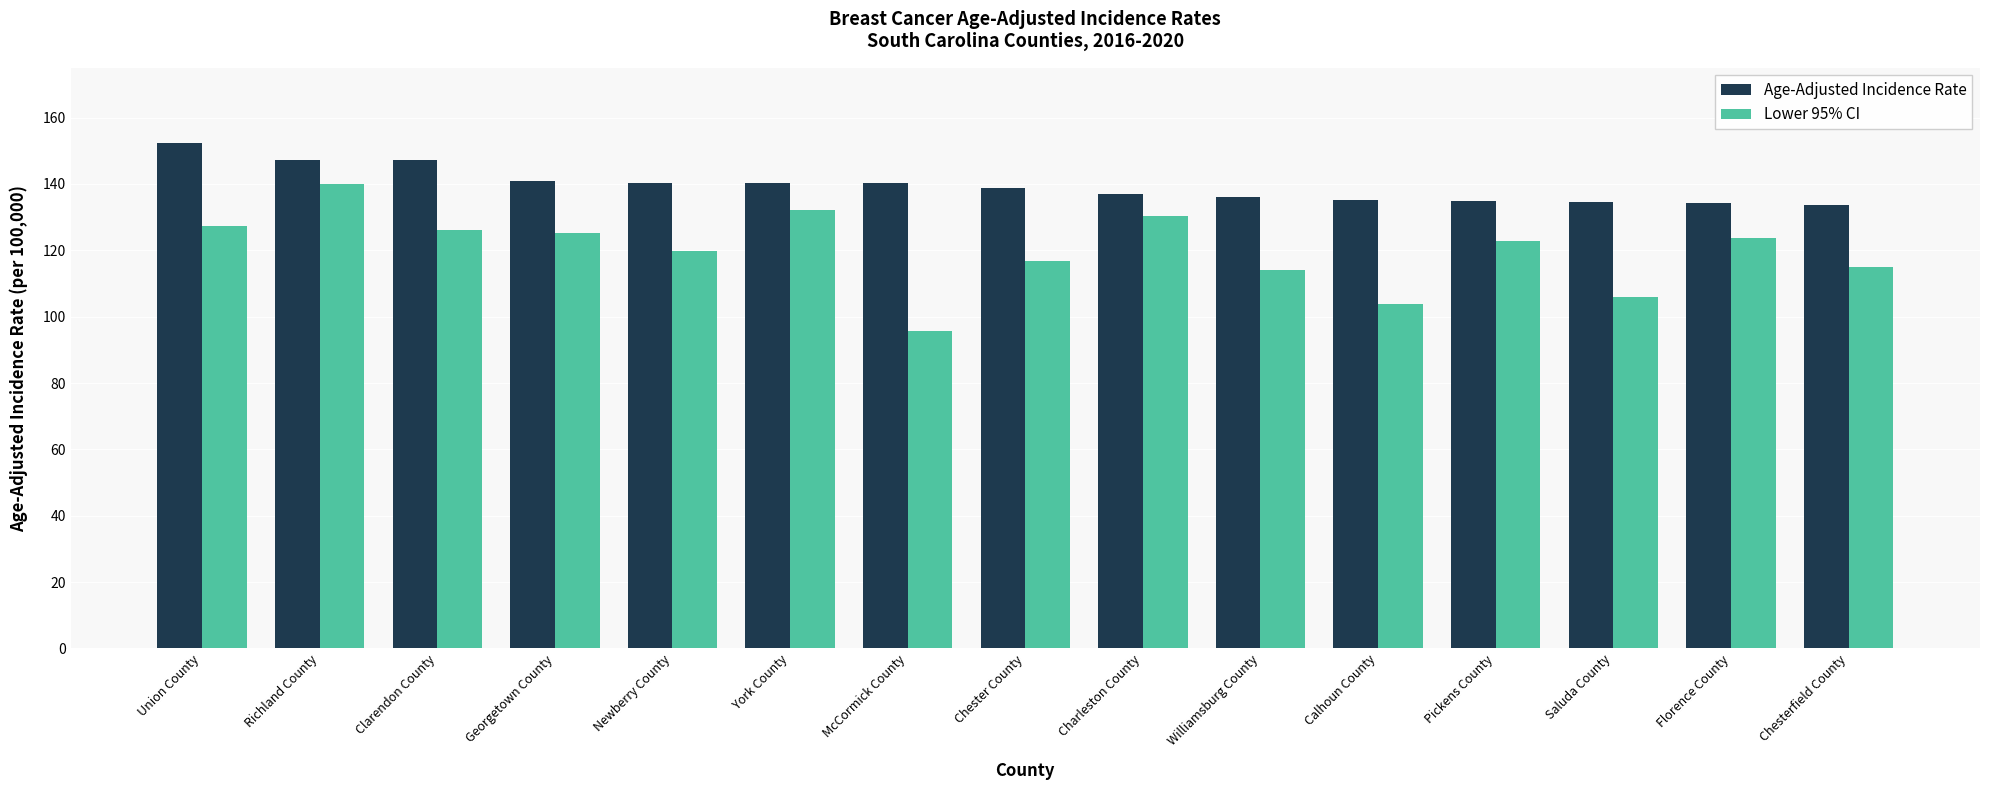

Read the Lower 95% CI value at Newberry County.

119.9